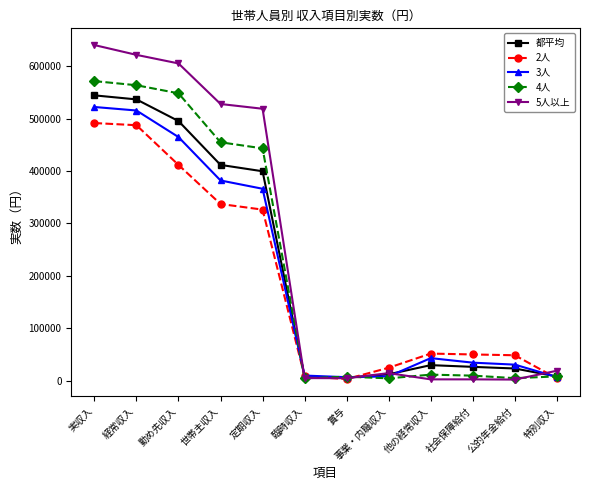

What is the total value across all series at 定期収入?

2054119